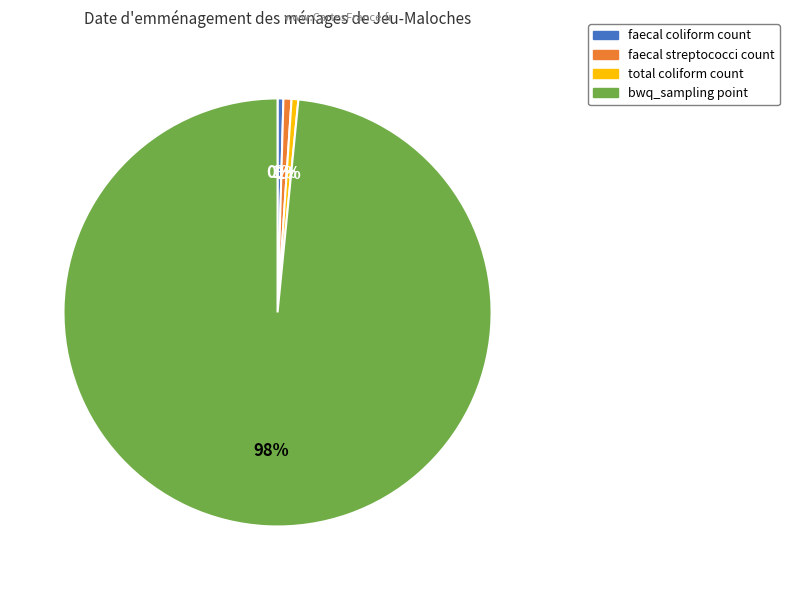

To the nearest percent, what percentage of the pie is total coliform count?

1%